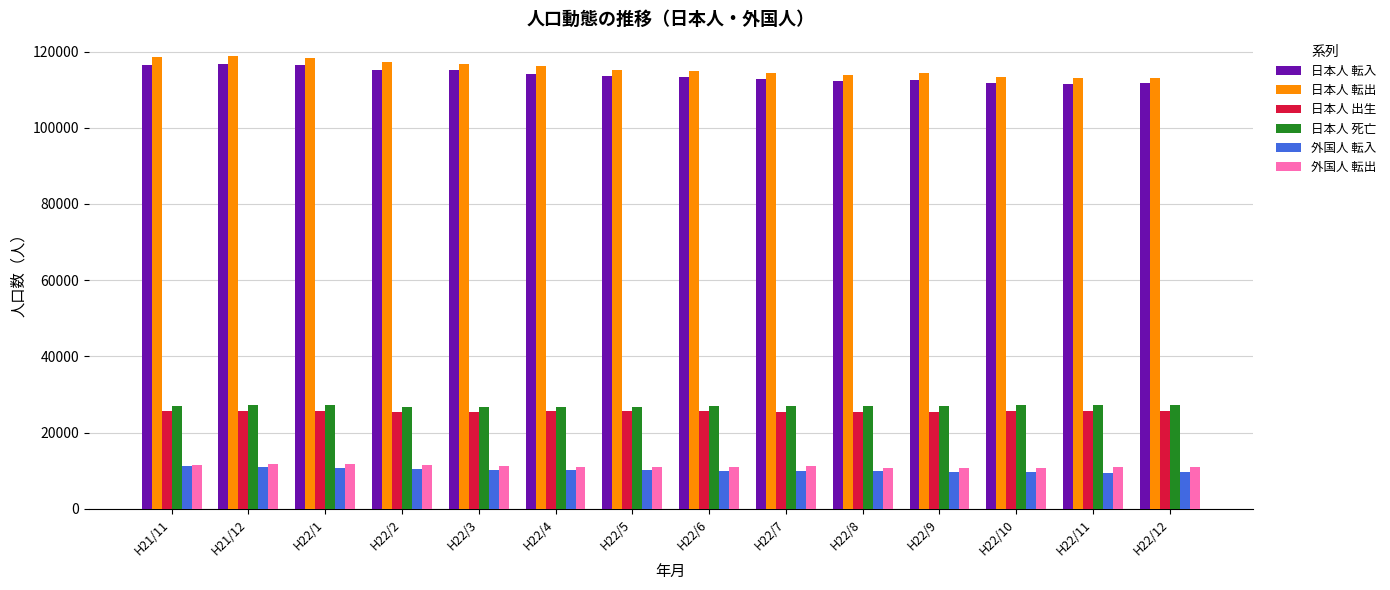

What is the difference between the highest and lowest values at H21/11?

107513